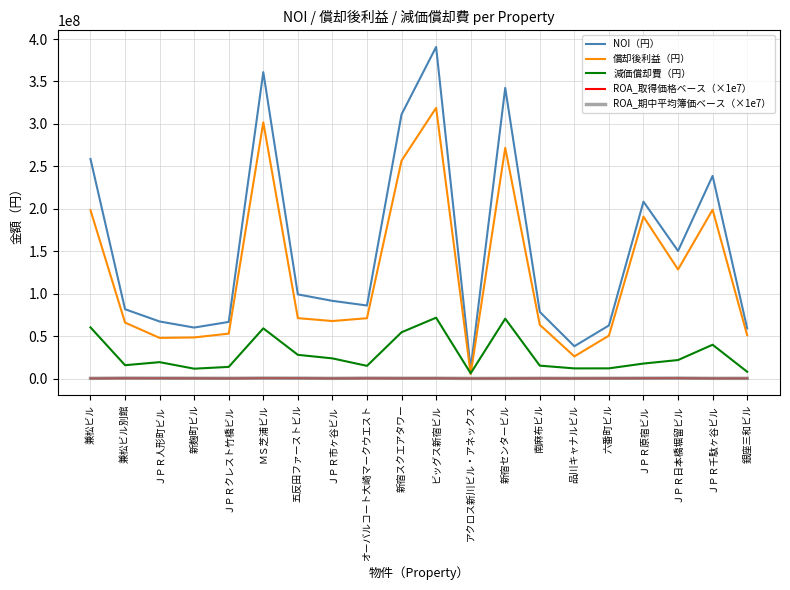

What is the difference between the maximum and minimum values in the 償却後利益（円） series?

313523043.0